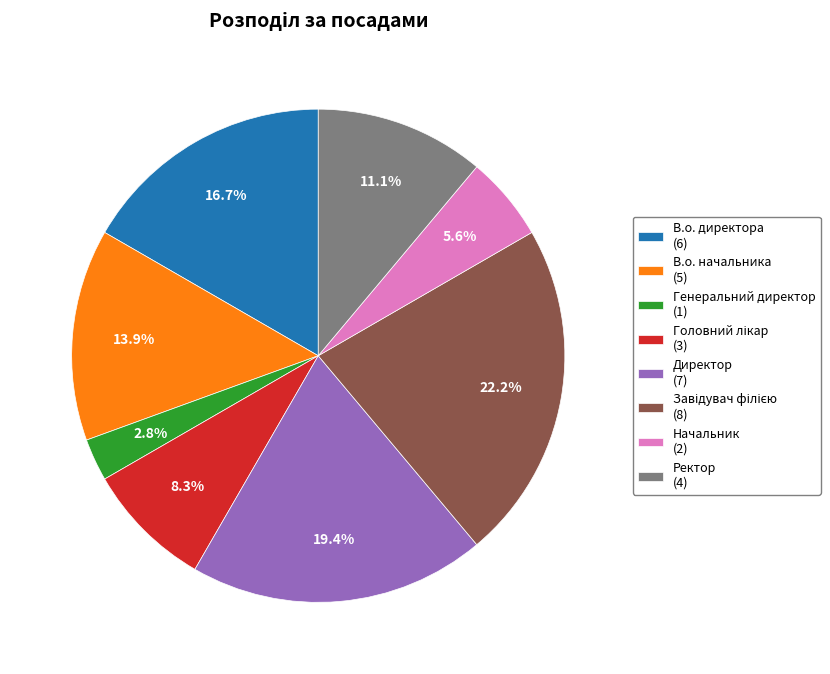

Does В.о. директора (6) account for over 50% of the chart?

No